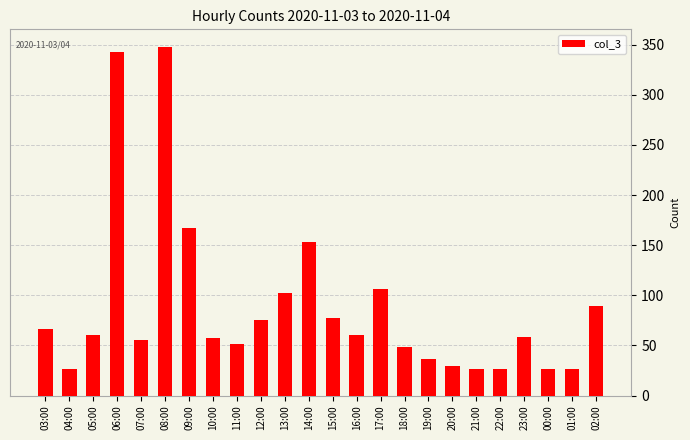

What is the maximum value shown in the chart?

348